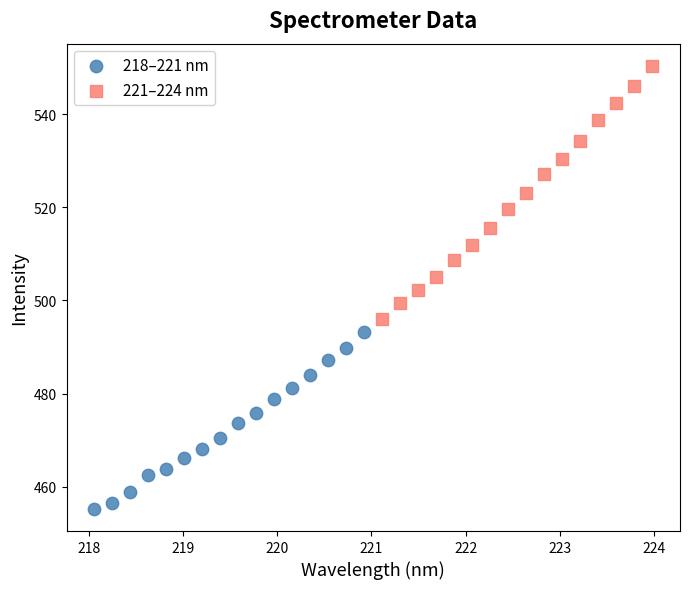

Which series reaches the maximum Y coordinate?

221–224 nm